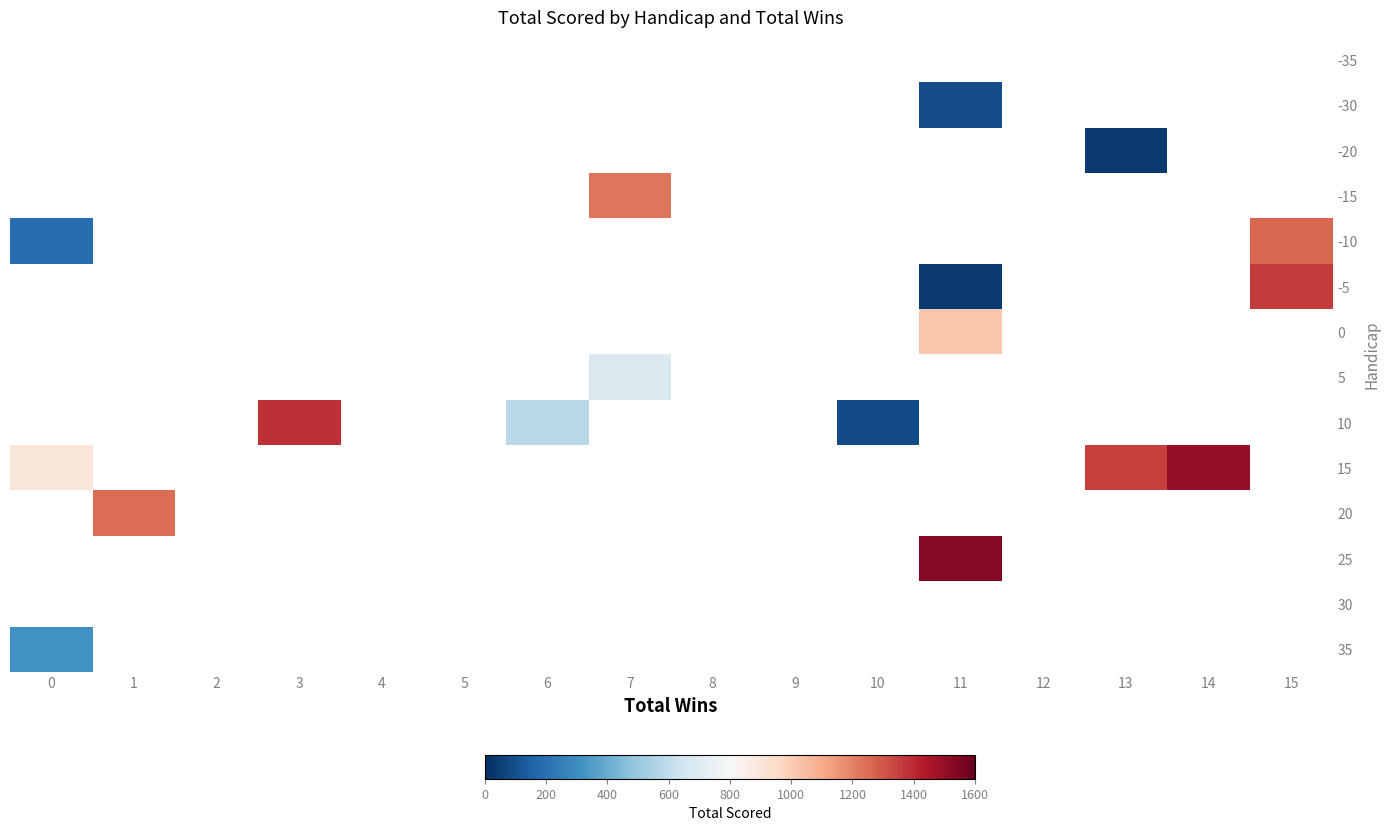

Which series has the widest spread of values?

-10